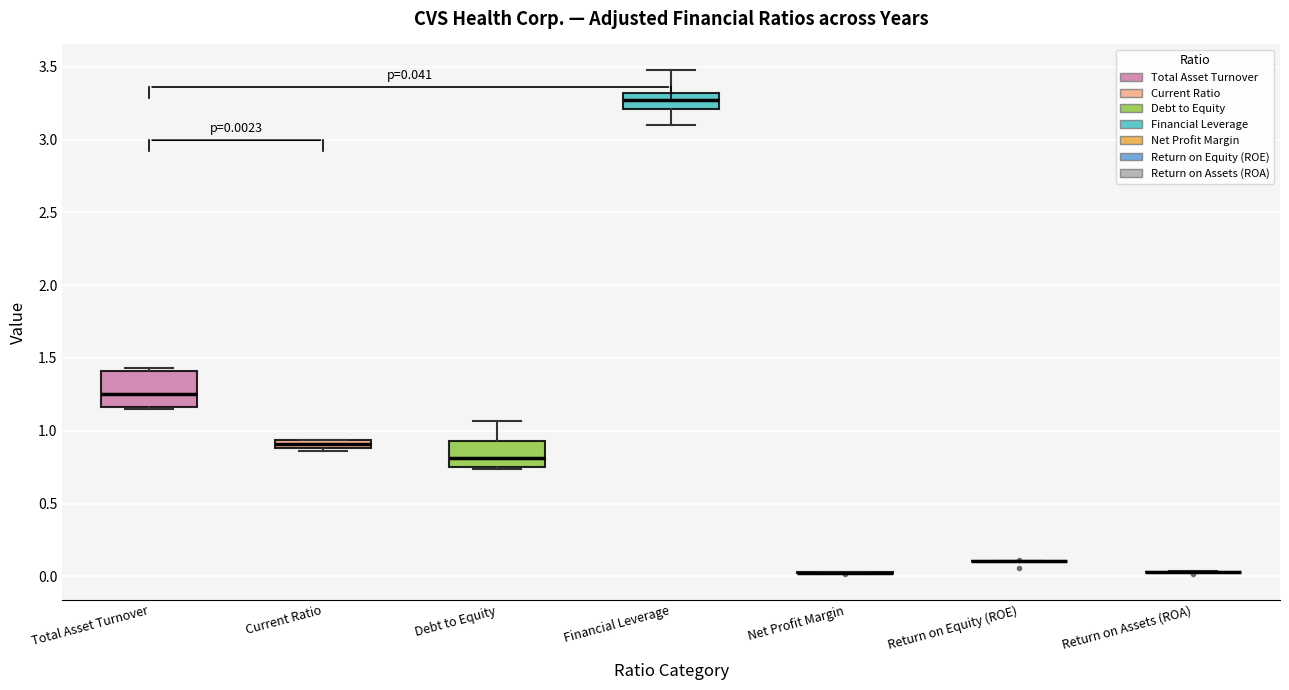

Comparing the boxes themselves (not the whiskers), which one is the tallest?

Total Asset Turnover